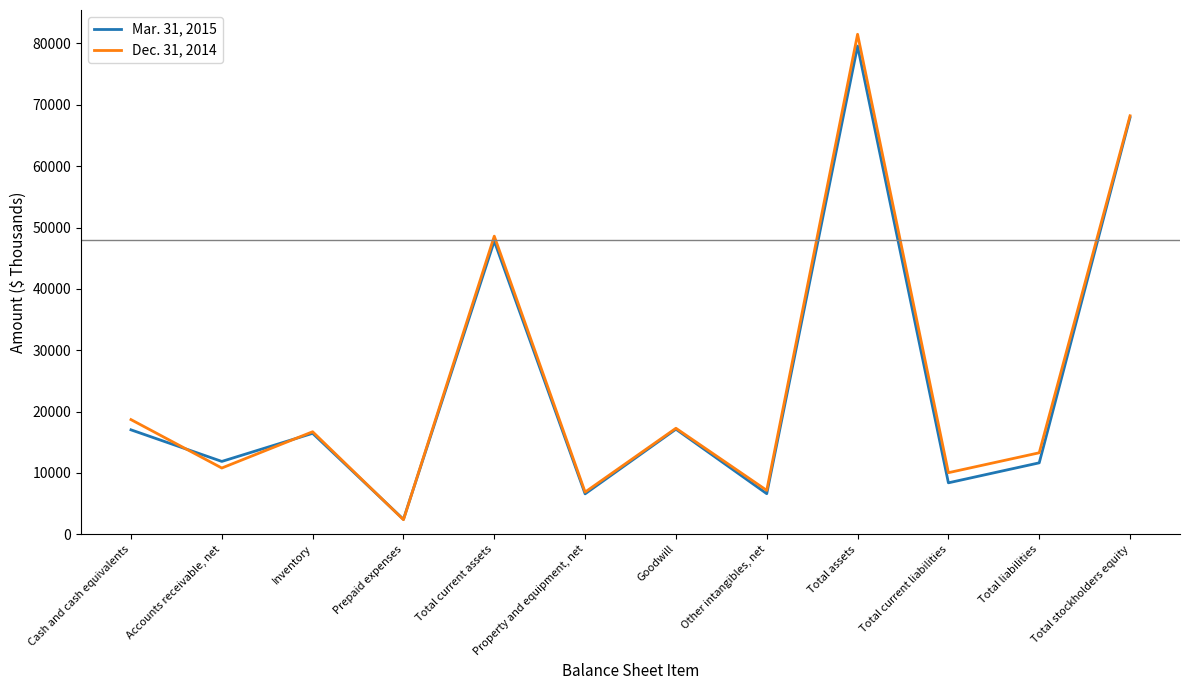

The value of Dec. 31, 2014 at Cash and cash equivalents is 8994. True or false?

False